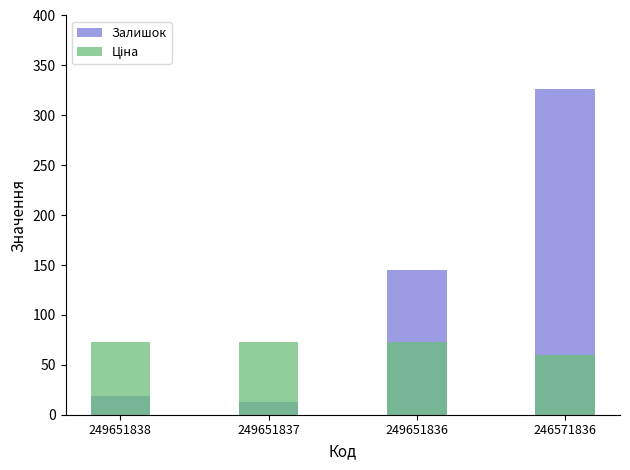

What is the maximum value shown in the chart?

326.0